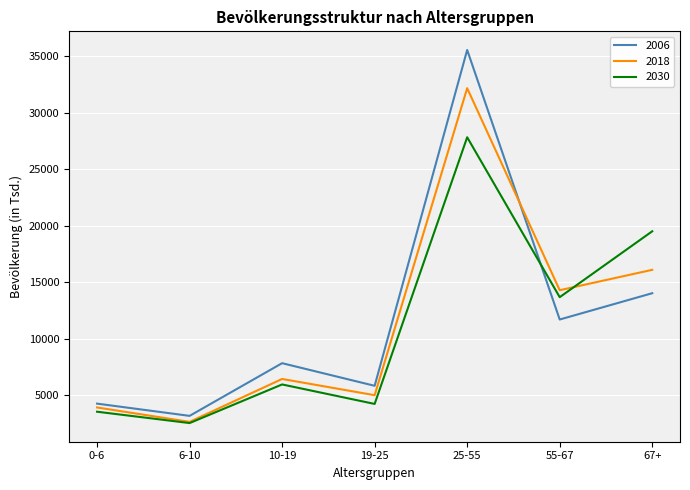

What is the total value across all series at 10-19?

20195